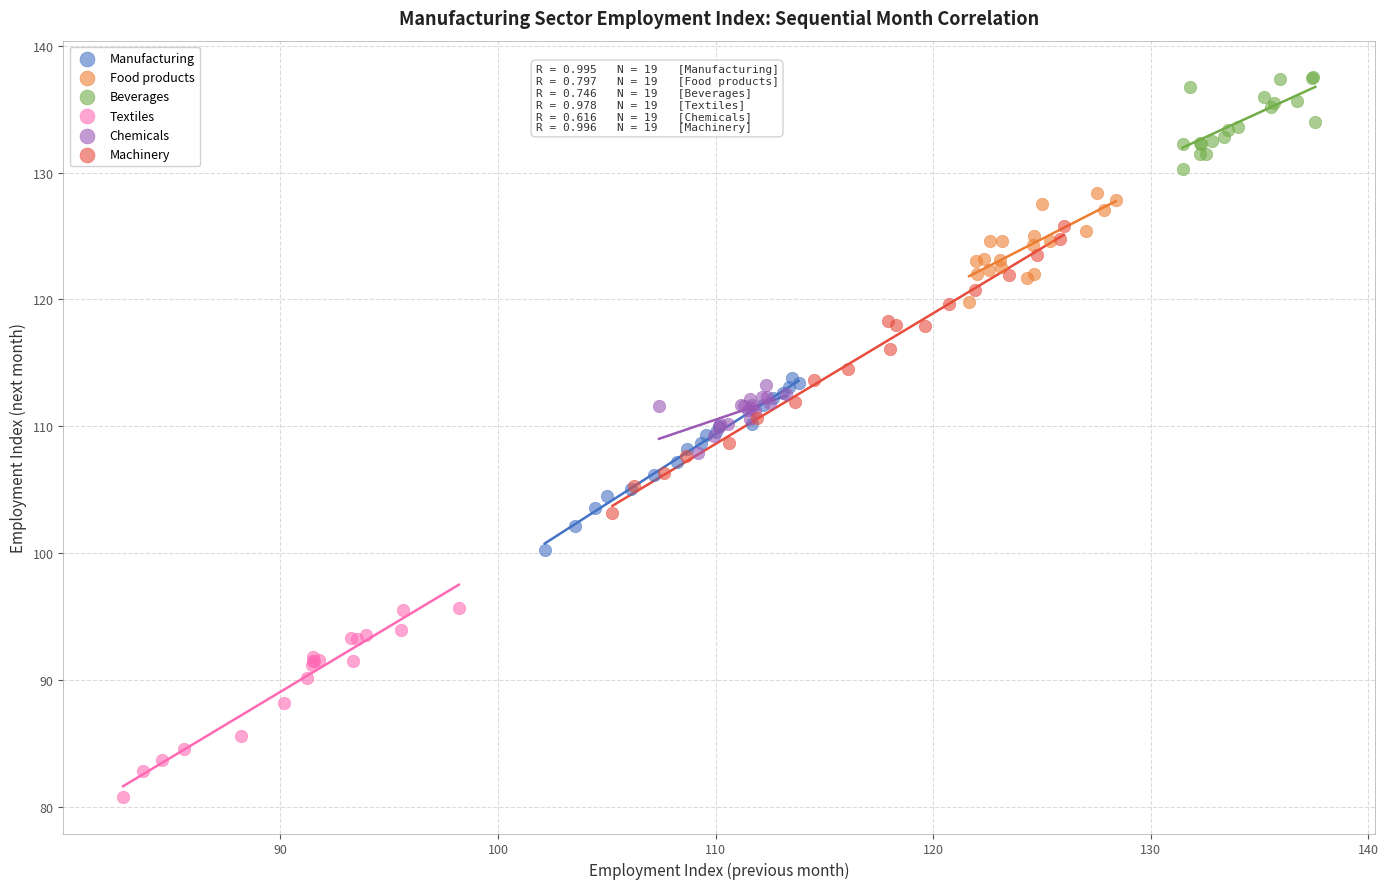

Which series has the widest spread of Y values?

Machinery